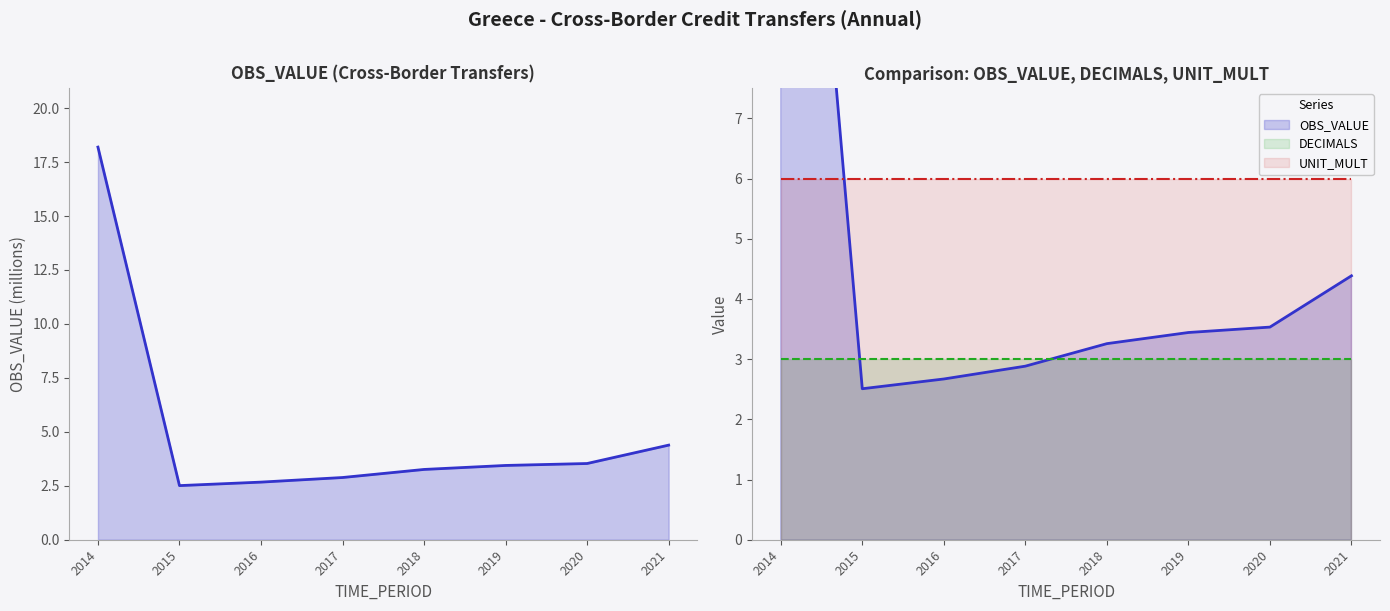

How many data points in OBS_VALUE are above 3?

5